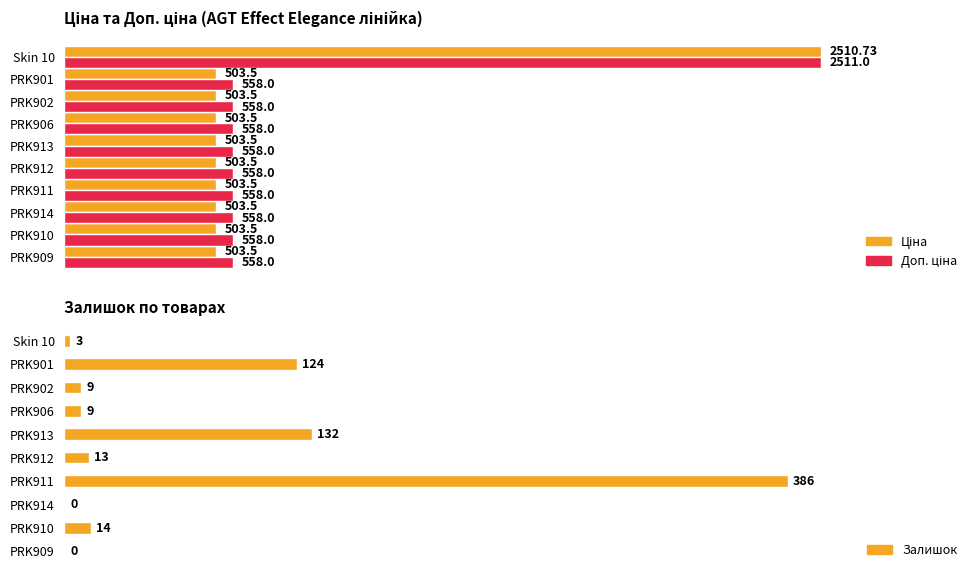

What is the difference between the second highest and minimum values in the Залишок series?

132.0